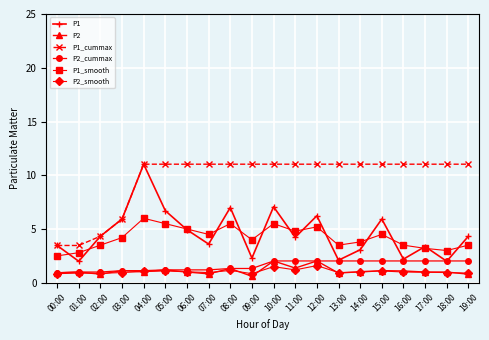

What position from the right is 06:00?

14